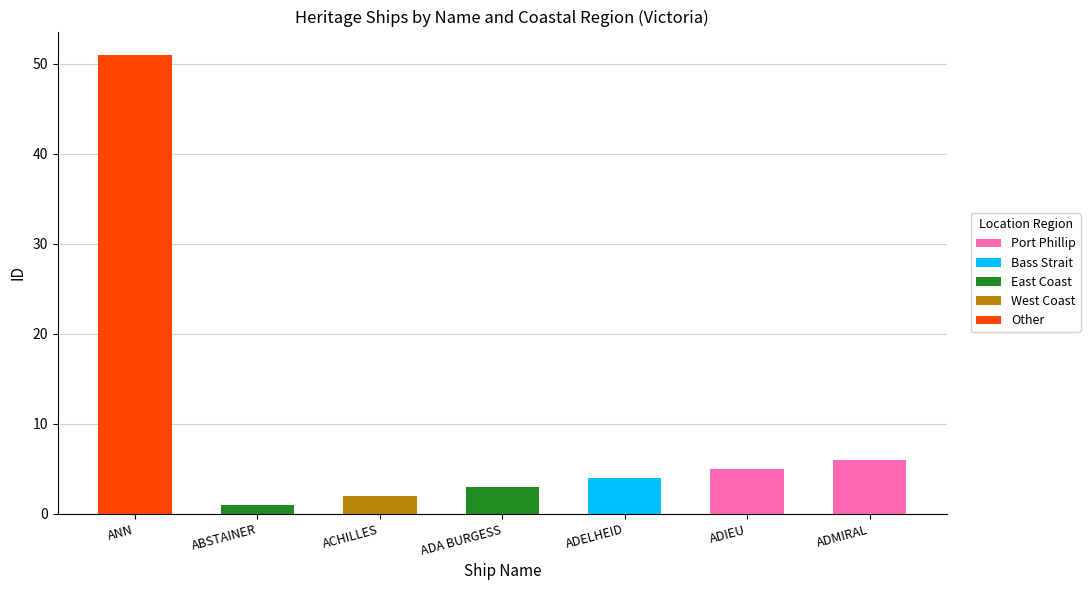

What is the maximum value for Port Phillip?

6